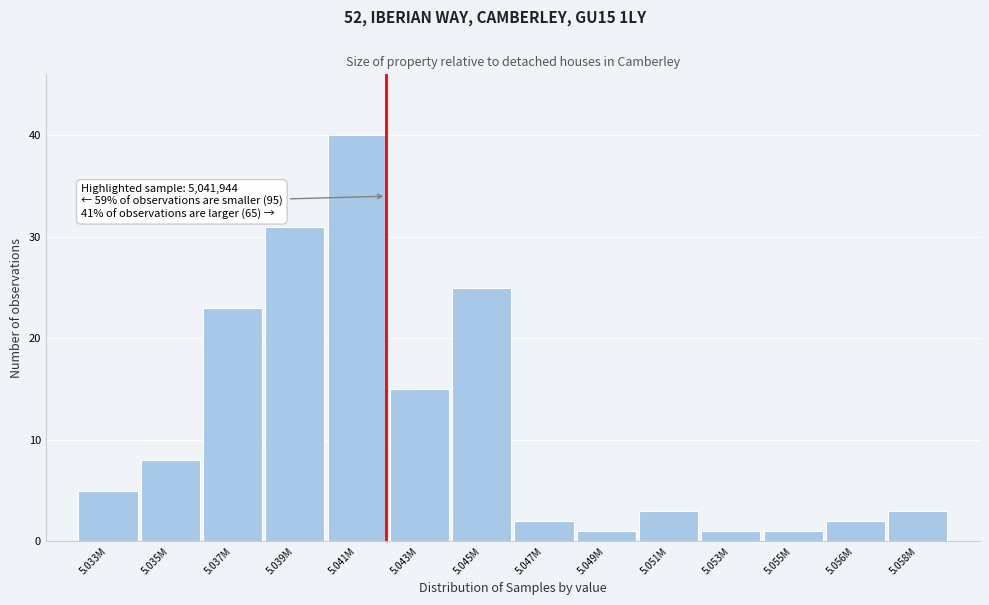

Reading left to right, transcribe all the data shown in this chart.

5.033M=5	5.035M=8	5.037M=23	5.039M=31	5.041M=40	5.043M=15	5.045M=25	5.047M=2	5.049M=1	5.051M=3	5.053M=1	5.055M=1	5.056M=2	5.058M=3